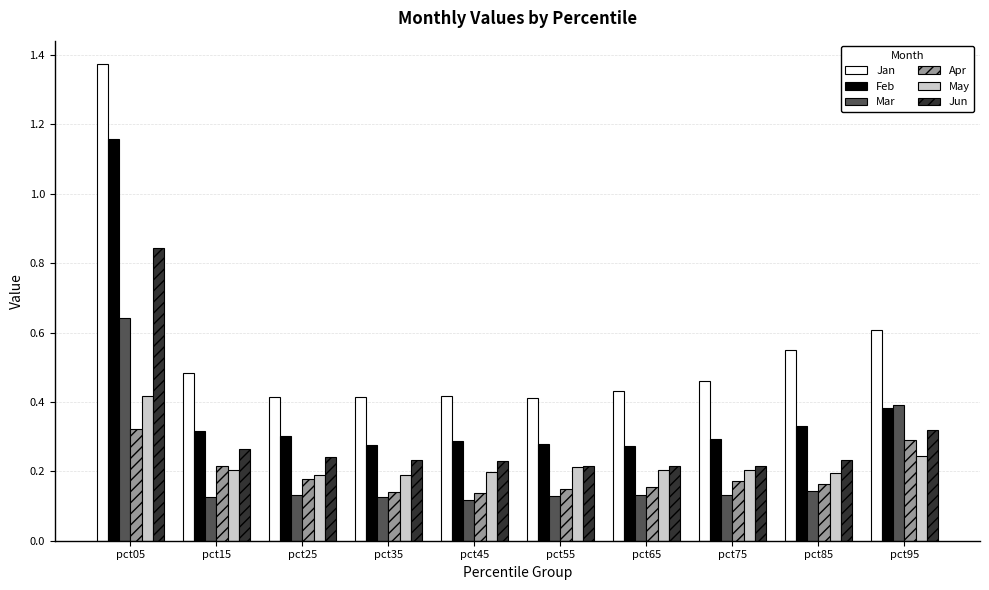

List the series in order of their peak value, highest first.

Jan, Feb, Jun, Mar, May, Apr